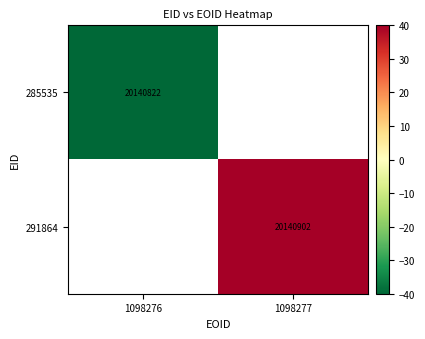

The 285535 series shows 13541532 at 1098276. True or false?

False